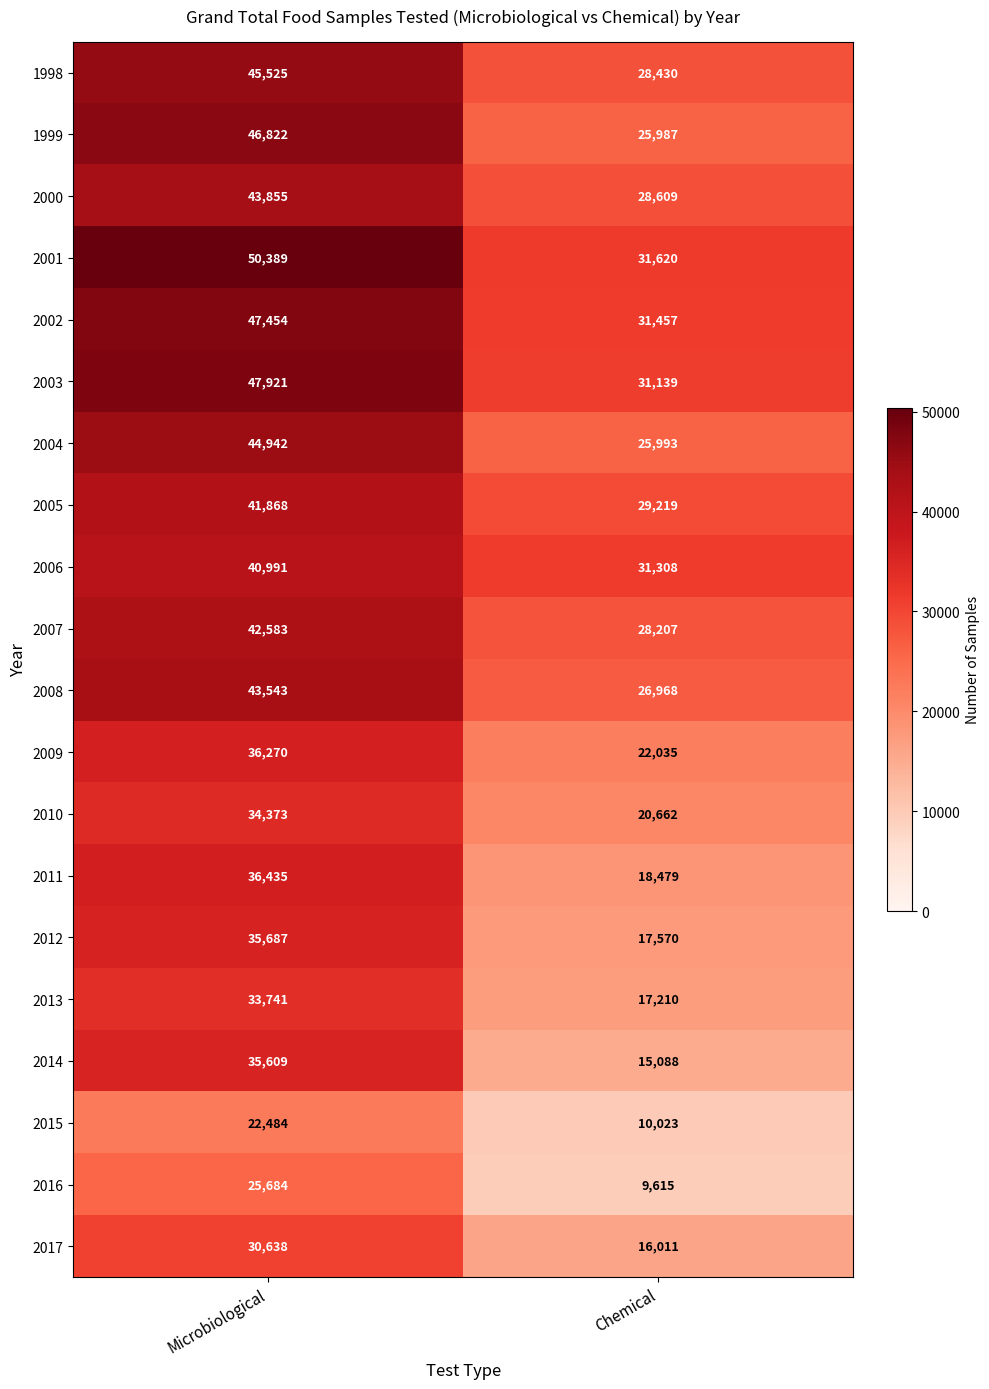

Where is 2017 nearest to the value 23324?

Chemical